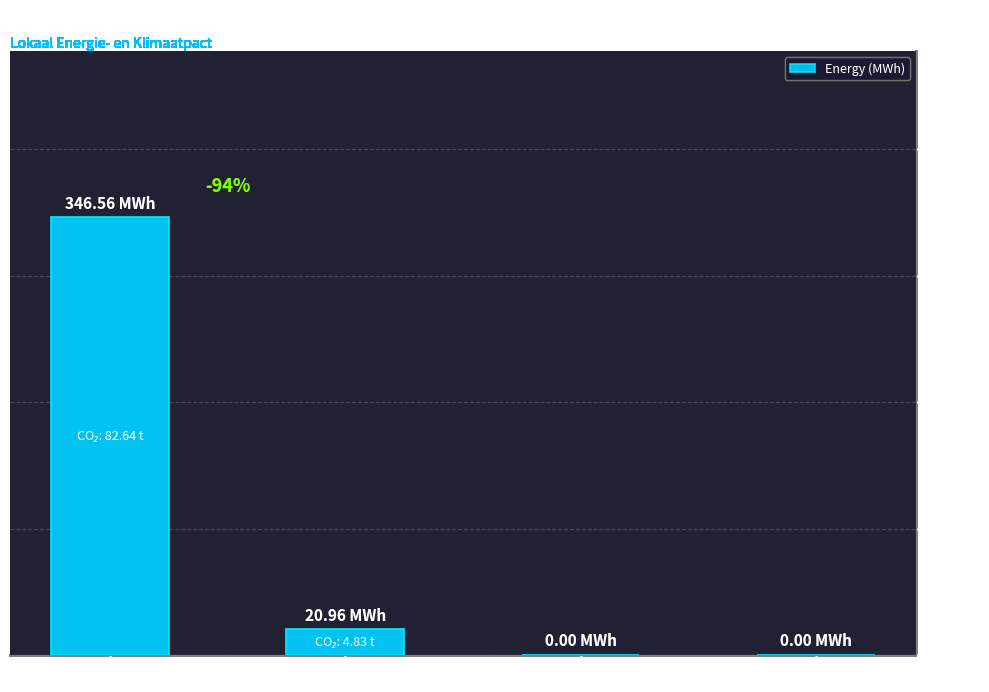

What is the sum of all values?

367.5